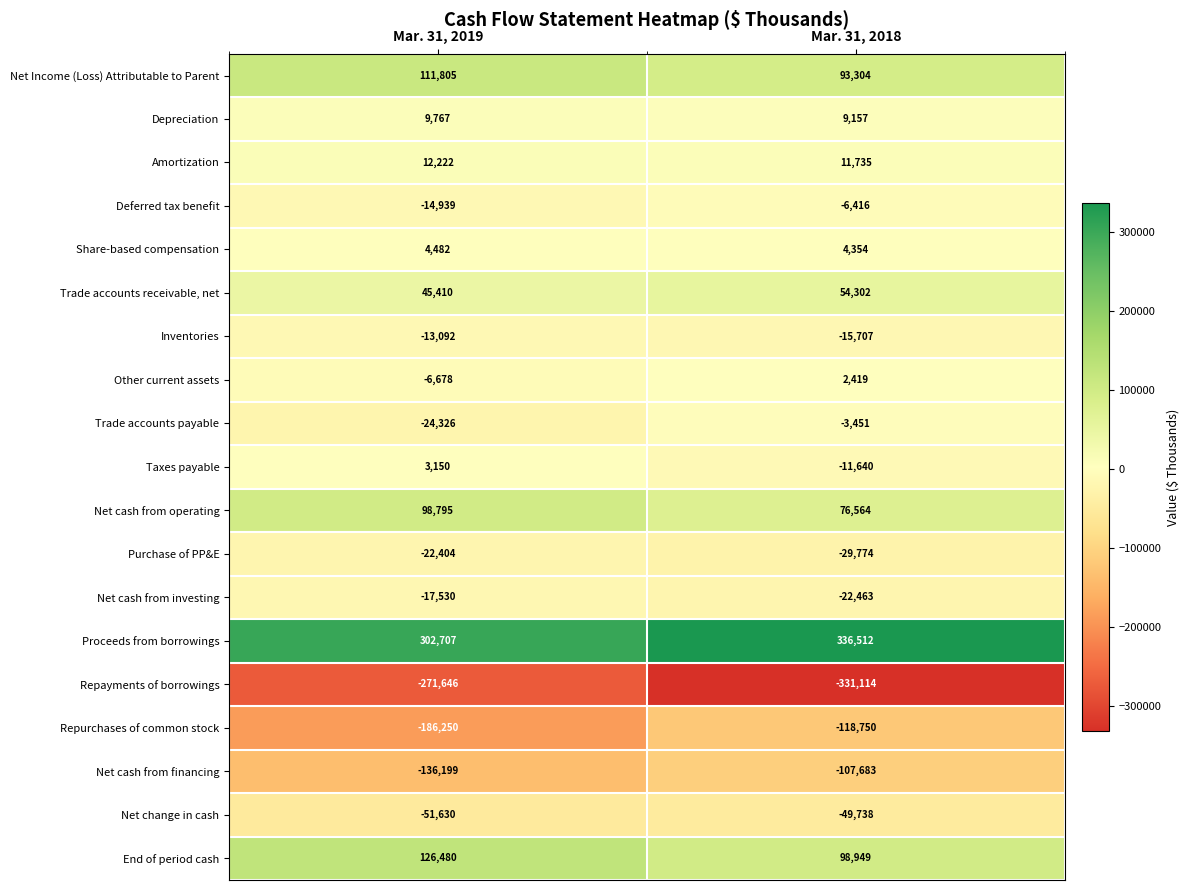

What is the difference between the Net cash from investing values at Mar. 31, 2018 and Mar. 31, 2019?

4933